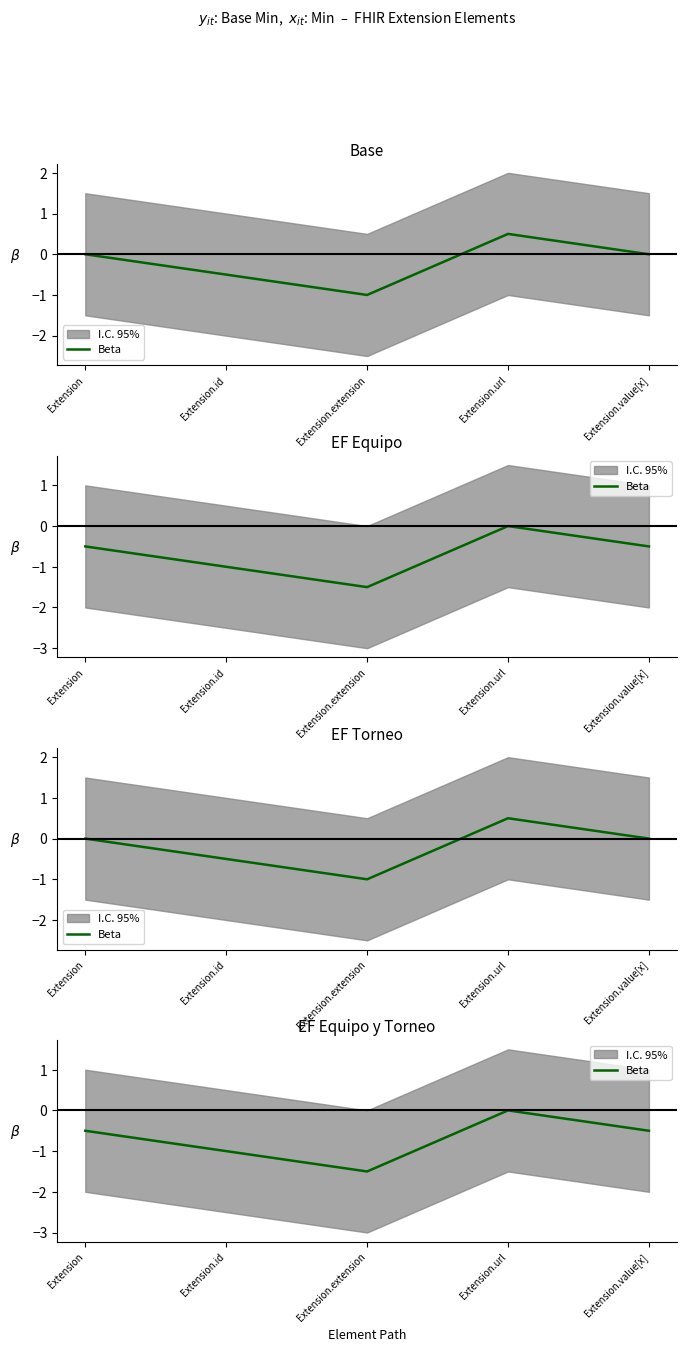

True or false: the data has more than 0 interior local peaks.

True